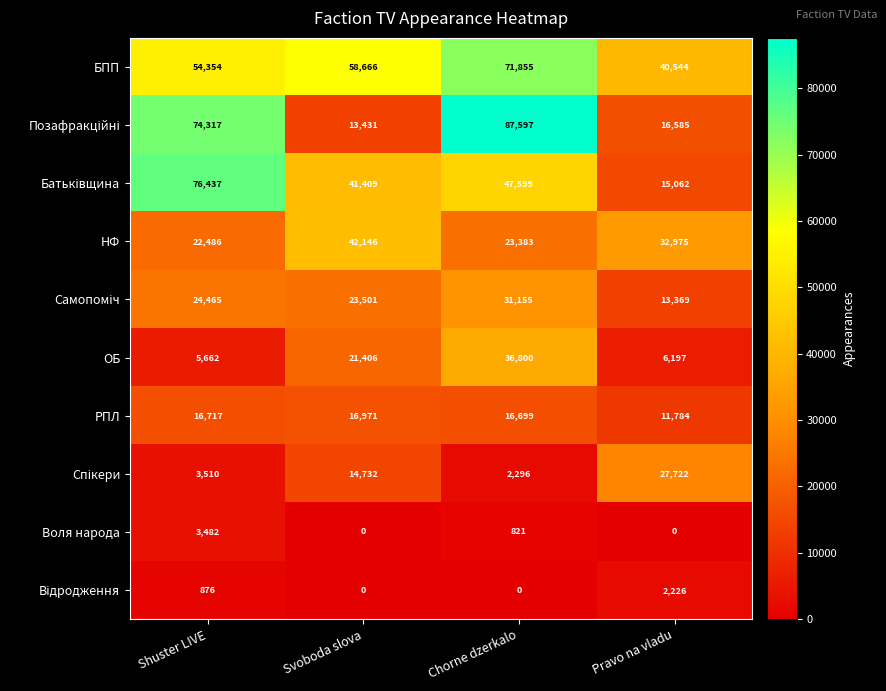

Where is РПЛ nearest to the value 14377?

Chorne dzerkalo